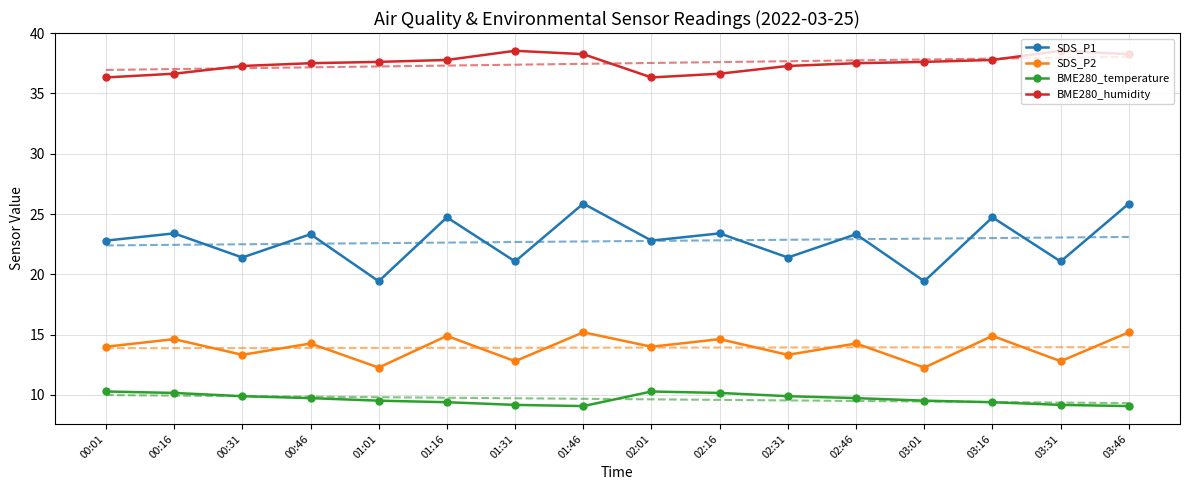

What is the label of the 2nd point from the left?

00:16